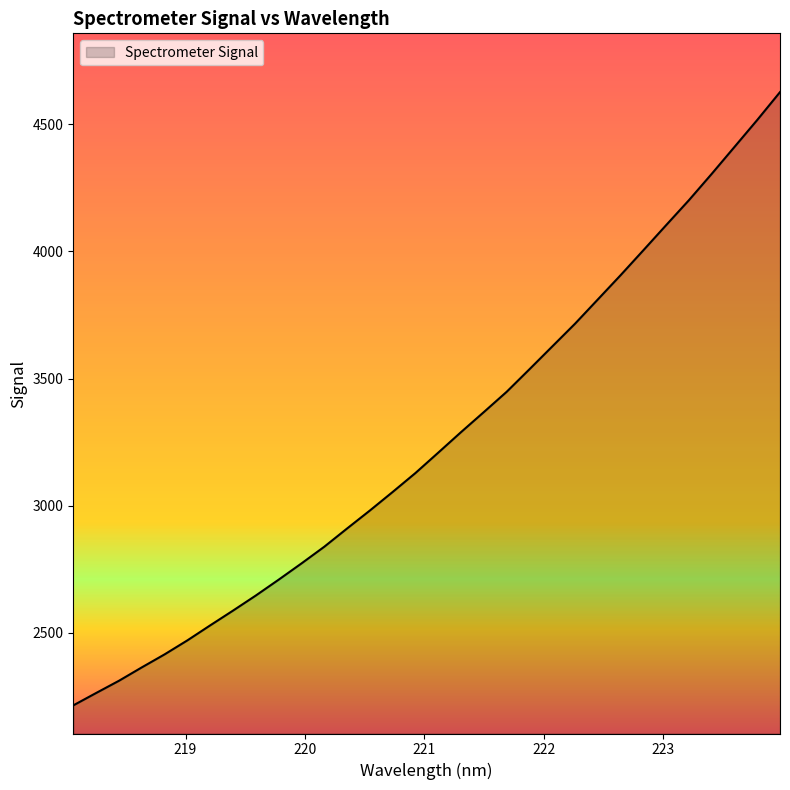

How many series are shown in this chart?

1